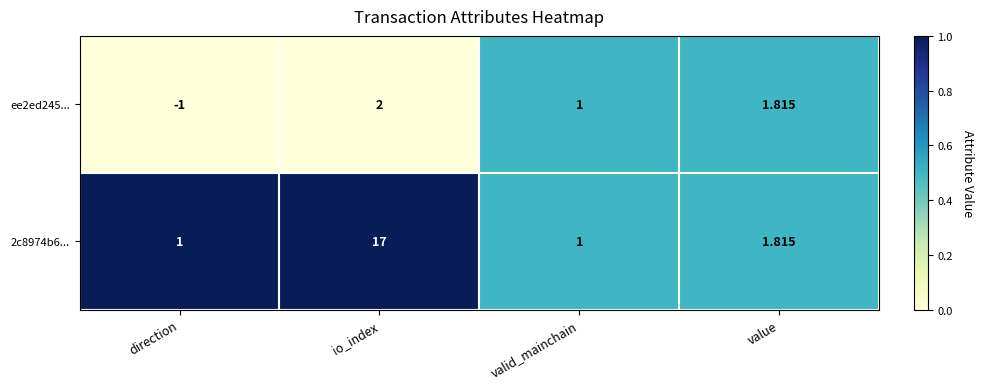

Rank the series at io_index from highest to lowest value.

2c8974b6..., ee2ed245...